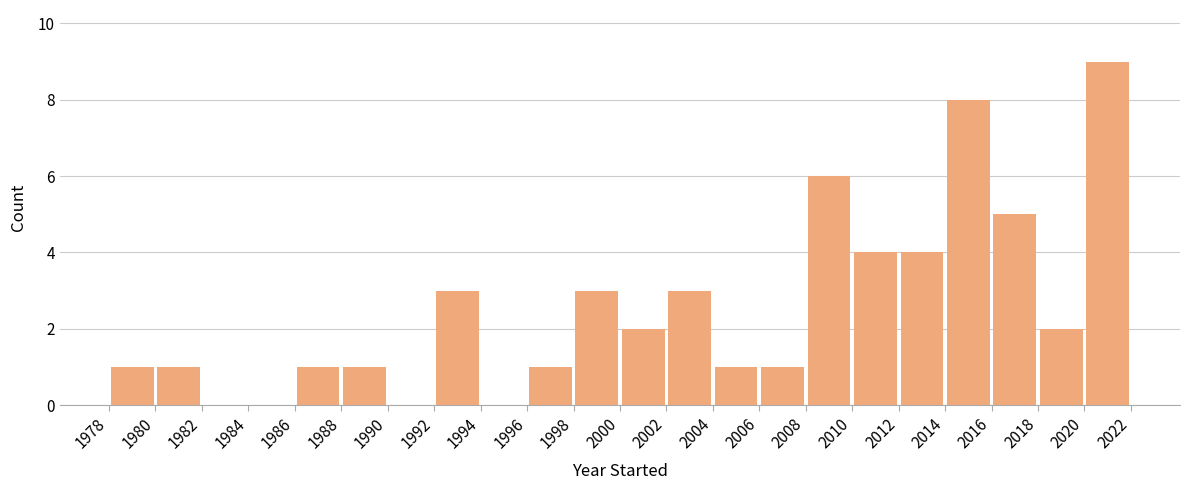

Reading left to right, list every bar in this chart as the range it spans on the x-axis followed by its height. The values are not printed on the chart, so give them approximately, as read against the axis.

1978 to 1980: 1
1980 to 1982: 1
1982 to 1984: 0
1984 to 1986: 0
1986 to 1988: 1
1988 to 1990: 1
1990 to 1992: 0
1992 to 1994: 3
1994 to 1996: 0
1996 to 1998: 1
1998 to 2000: 3
2000 to 2002: 2
2002 to 2004: 3
2004 to 2006: 1
2006 to 2008: 1
2008 to 2010: 6
2010 to 2012: 4
2012 to 2014: 4
2014 to 2016: 8
2016 to 2018: 5
2018 to 2020: 2
2020 to 2022: 9